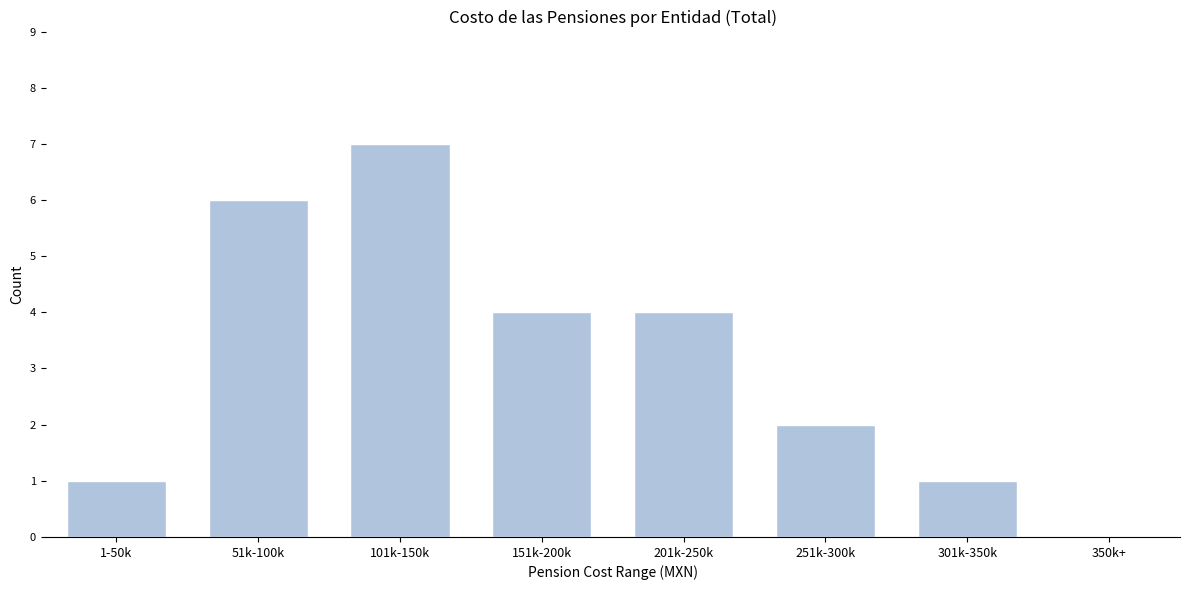

Reading right to left, what are all the values shown in this chart?

350k+=0	301k-350k=1	251k-300k=2	201k-250k=4	151k-200k=4	101k-150k=7	51k-100k=6	1-50k=1